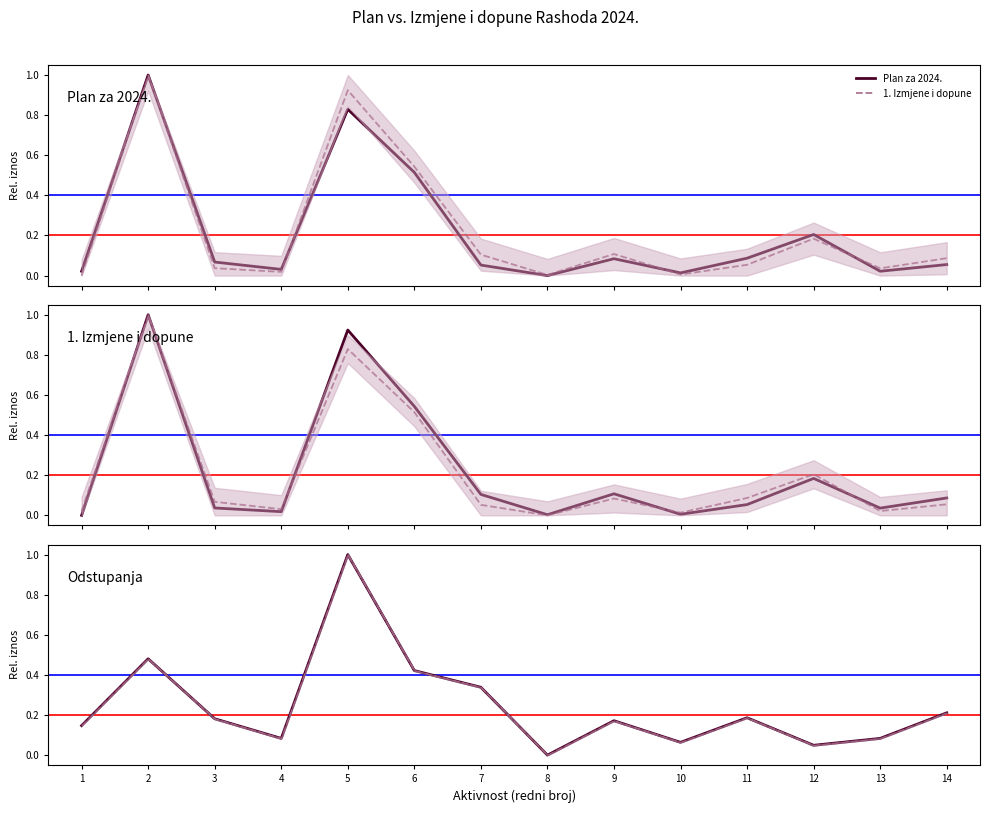

Is it true that Plan za 2024. equals 0.0 at 10?

True